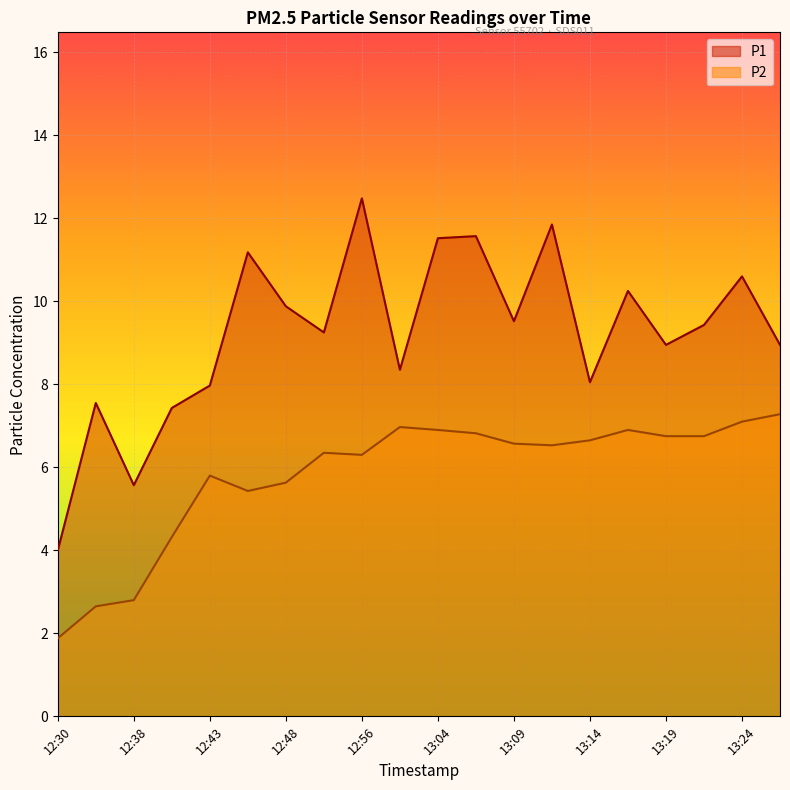

True or false: P1 has more than 0 interior local peaks.

True